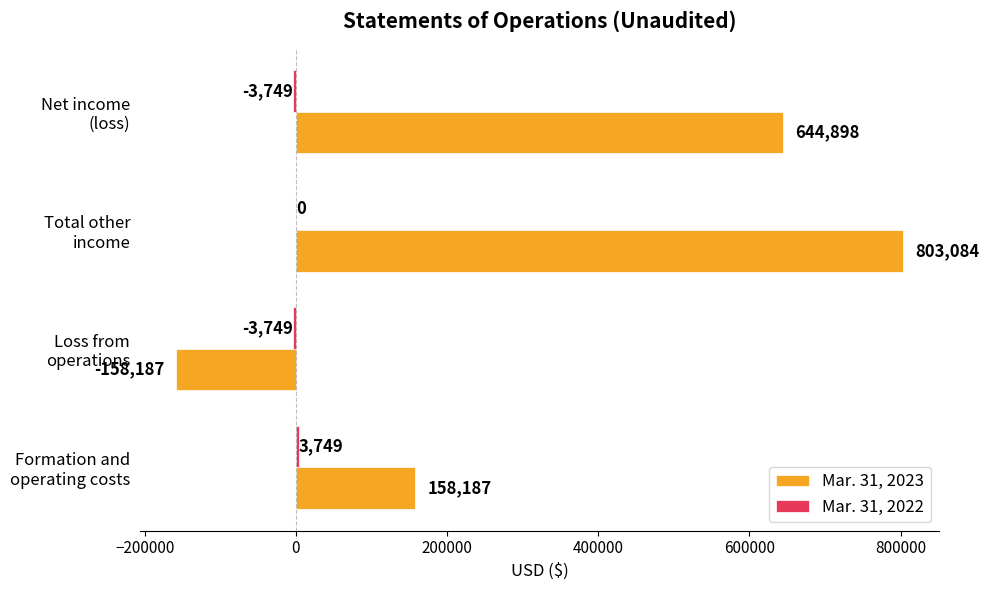

What is the maximum value for Mar. 31, 2023?

803084